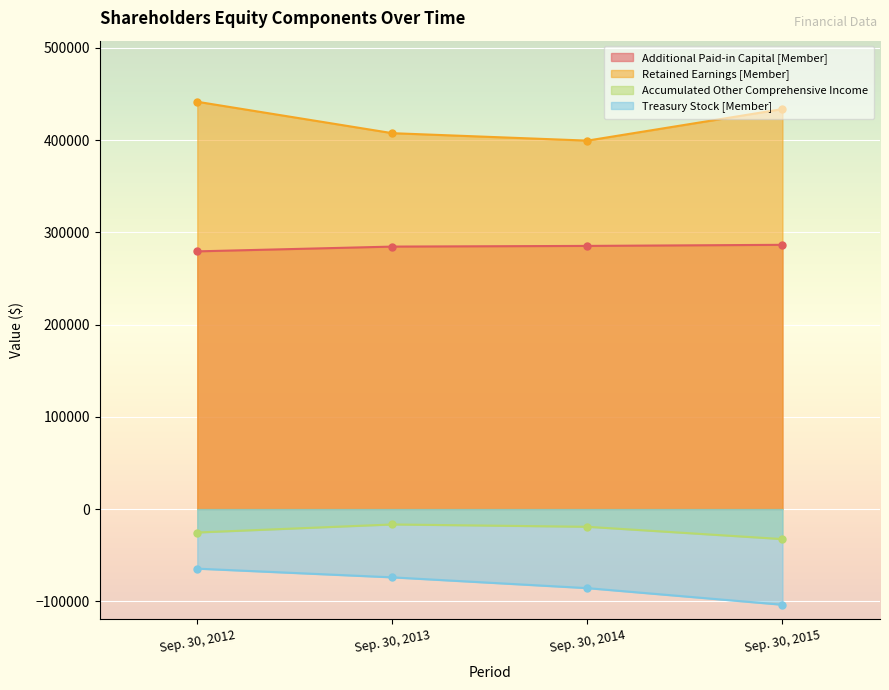

Where is Retained Earnings [Member] nearest to the value 420508?

Sep. 30, 2013